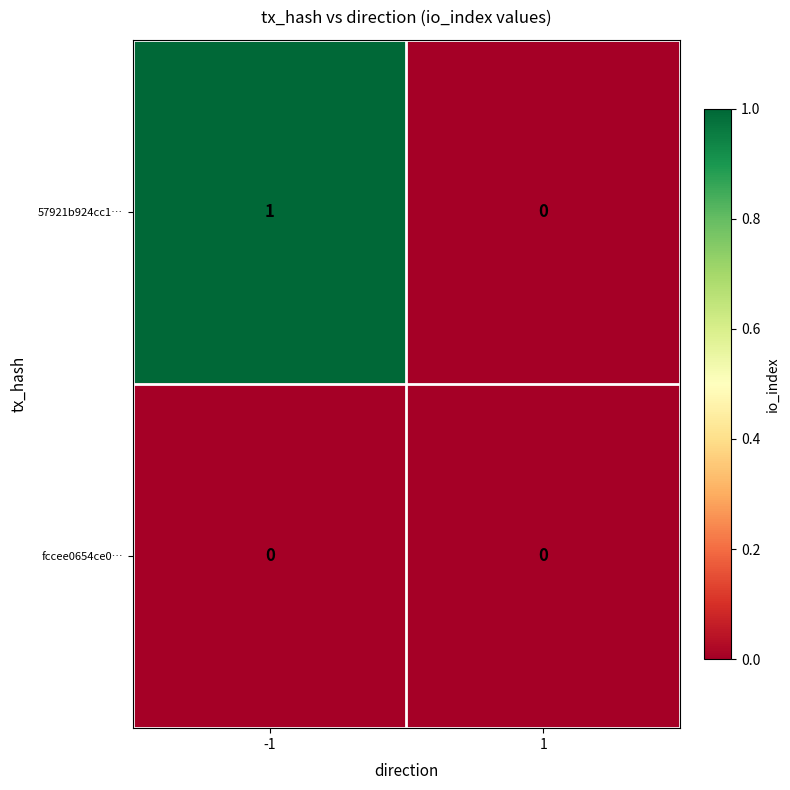

Which series has the widest spread of values?

57921b924cc1…